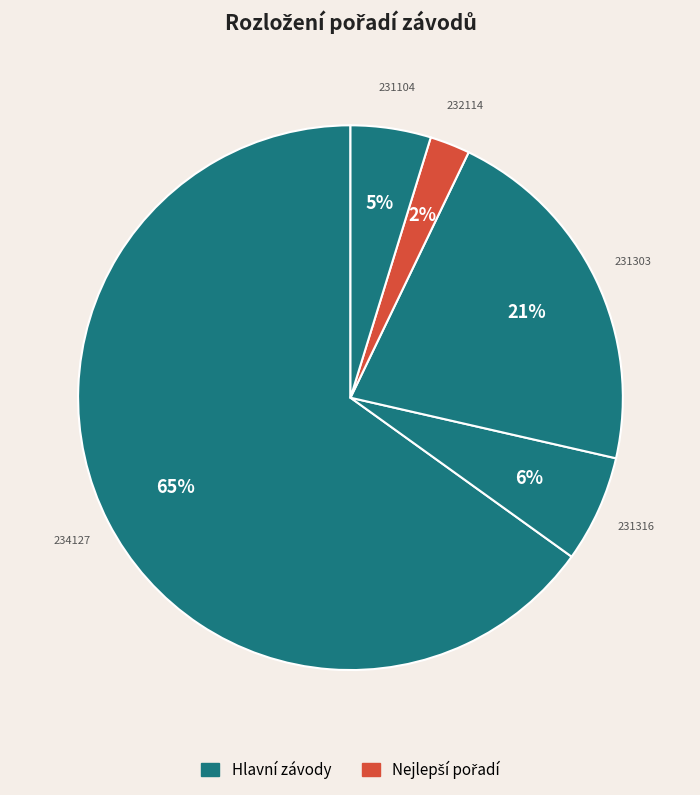

To the nearest percent, what is the difference between the largest and smallest slice percentages?

63%